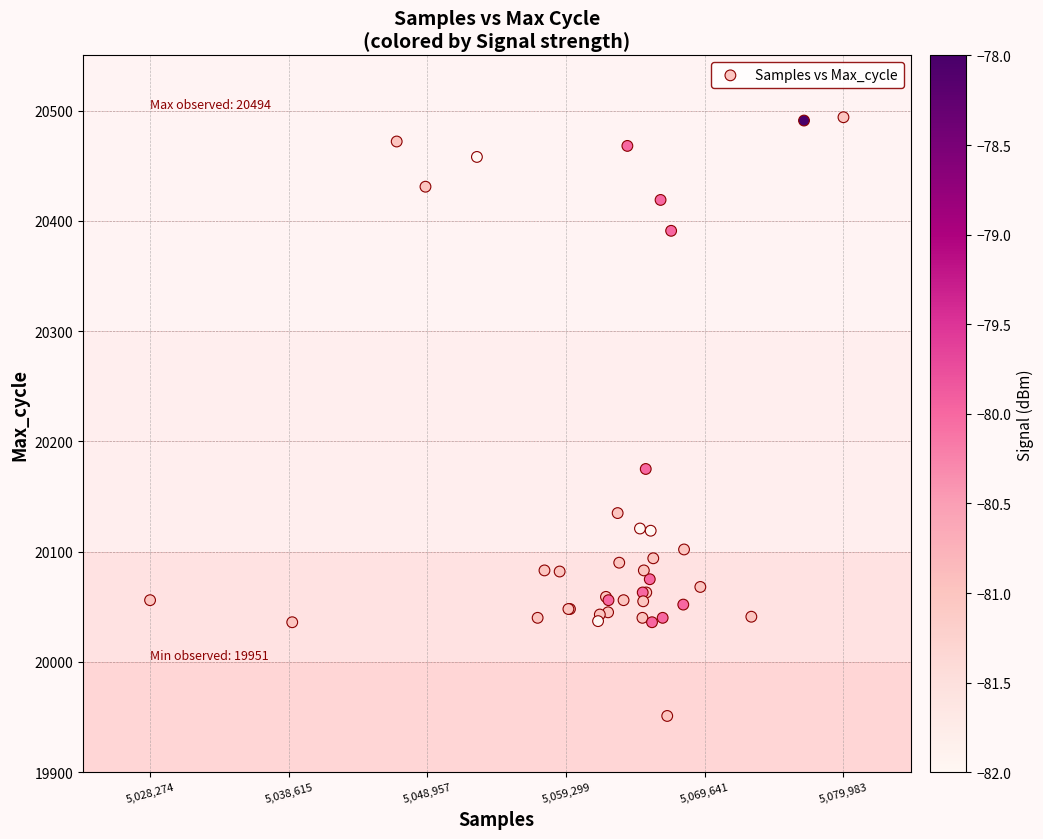

What Y value in the scatter plot is closest to 20222?

20175